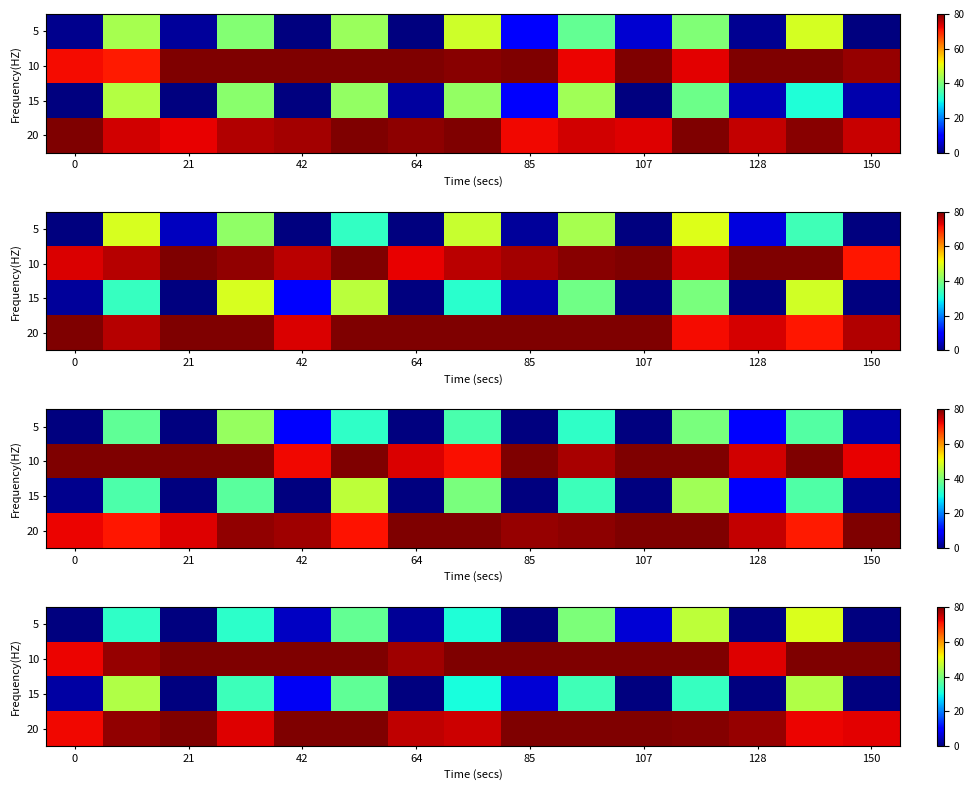

What is the greatest value displayed?

80.0